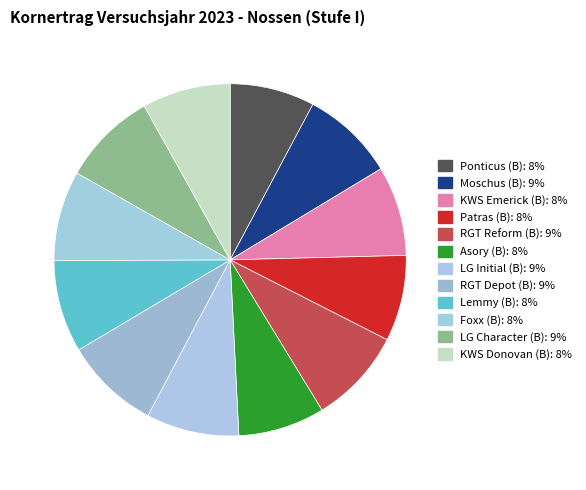

To the nearest percent, what is the combined percentage of Moschus (B) and LG Initial (B)?

17%